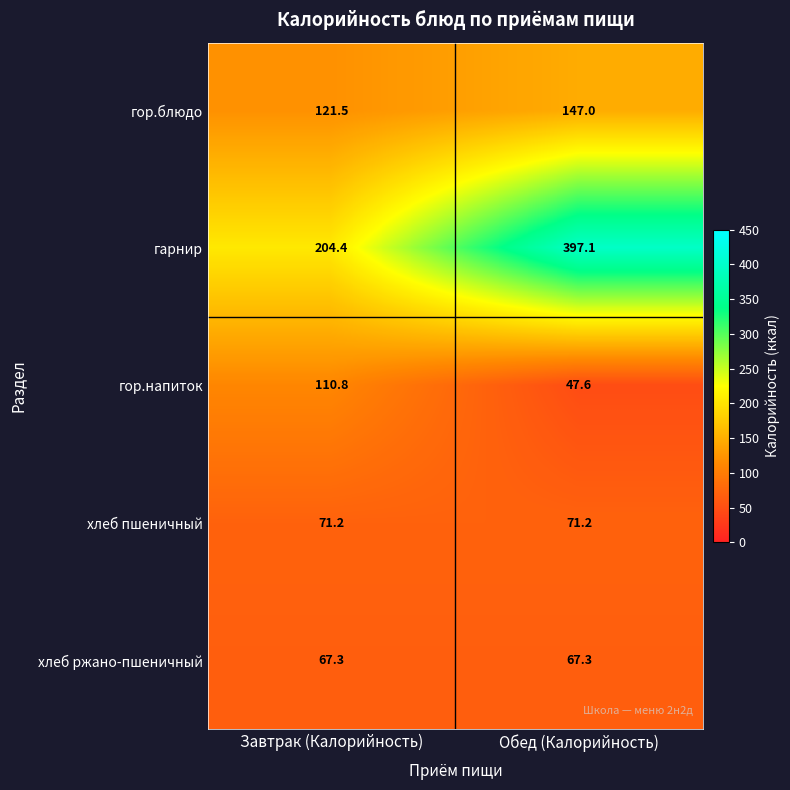

What is the average value of the хлеб ржано-пшеничный series?

67.3